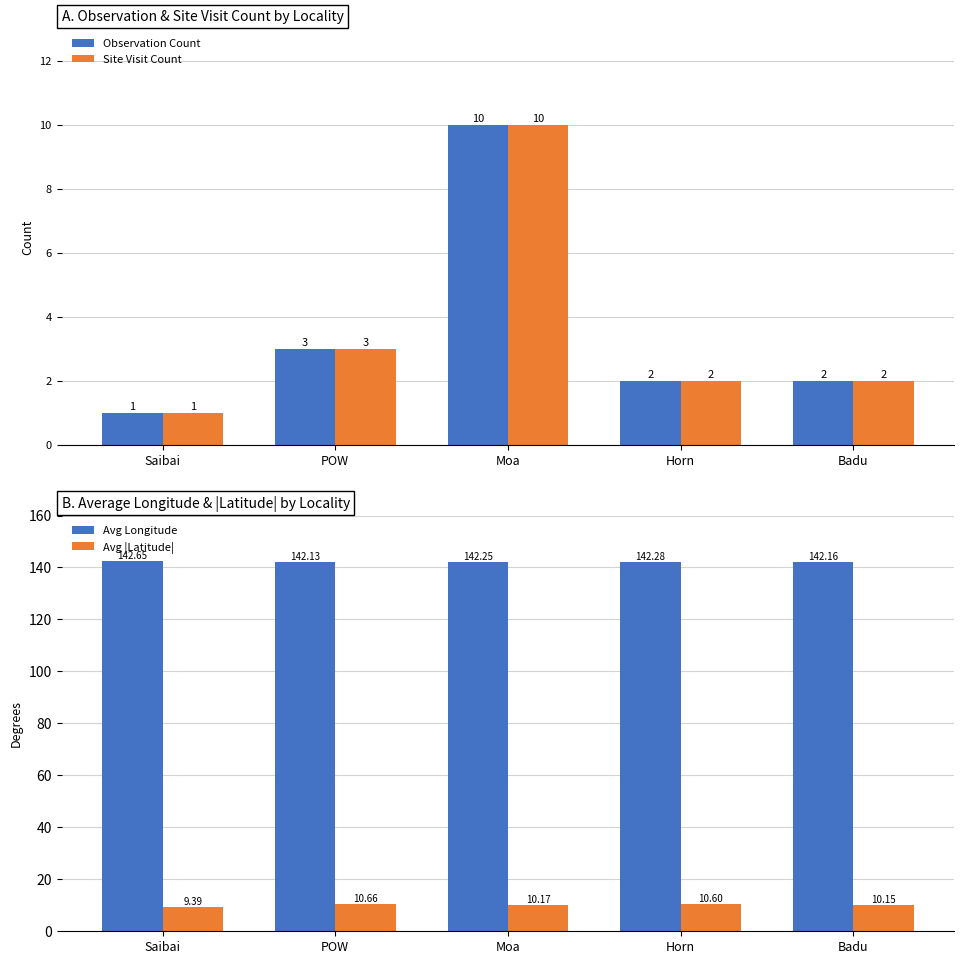

The Avg |Latitude| series shows 2.8 at Horn. True or false?

False